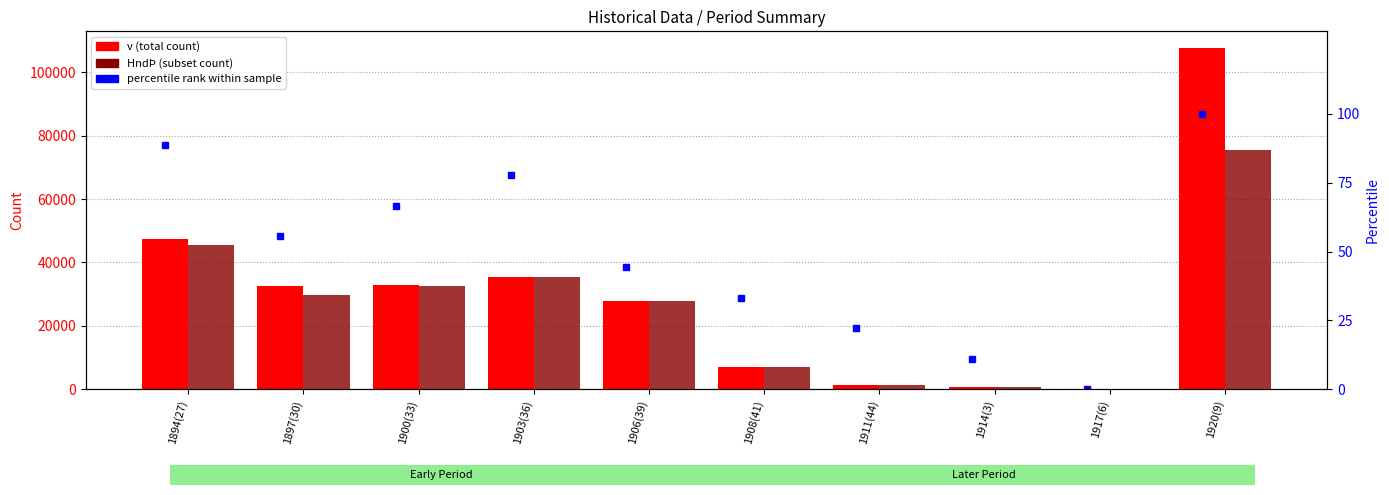

What are all the series names shown in the legend?

v (total), HndÞ (subset), percentile rank within sample